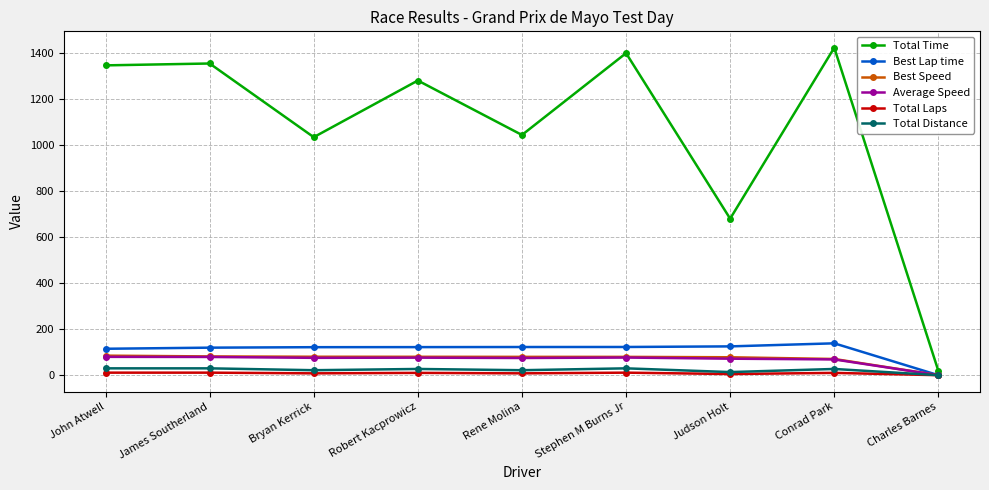

Which series has the widest spread of values?

Total Time